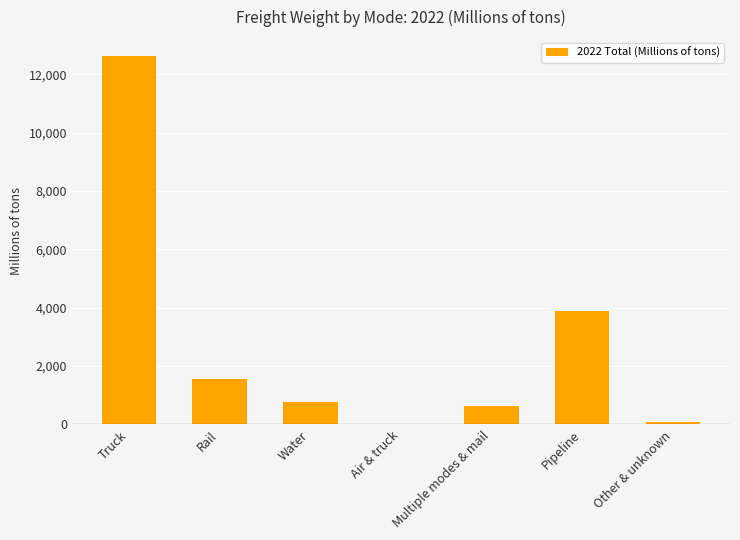

What is the change in value from Rail to Water?

-782.6